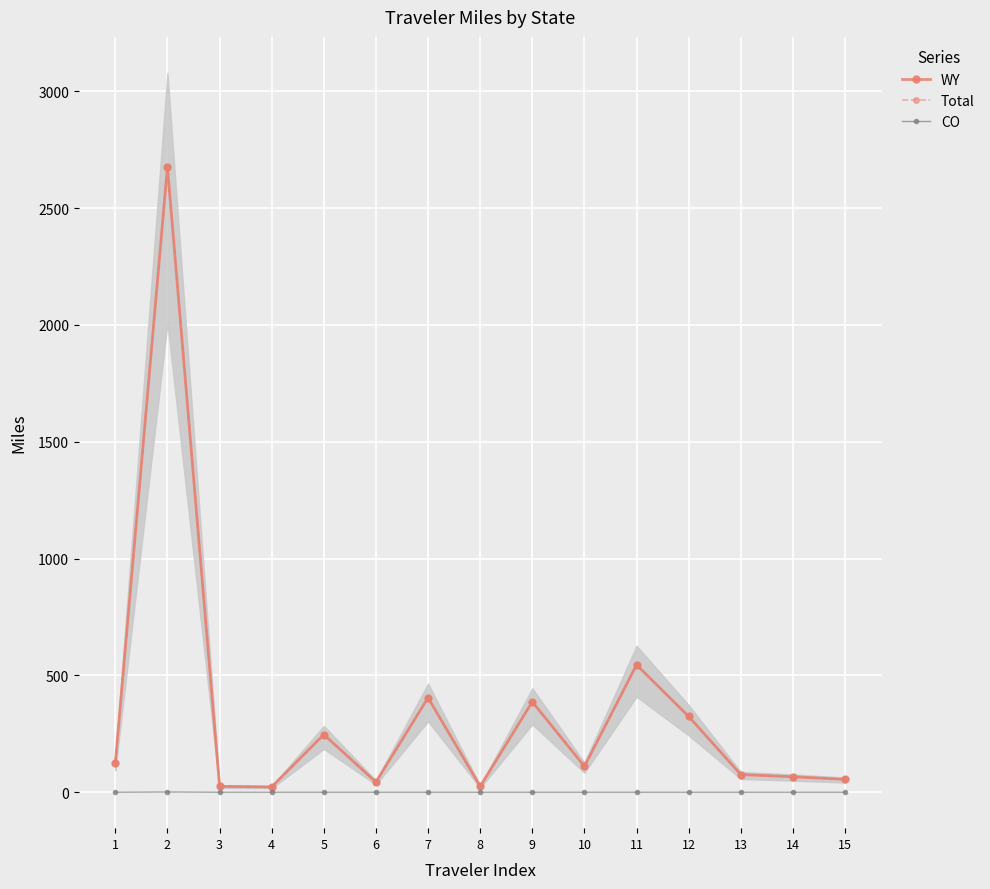

Reading left to right, transcribe all the data shown in this chart.

WY: 1=126.0	2=2676.2	3=24.9	4=22.7	5=246.8	6=43.5	7=404.4	8=25.0	9=386.9	10=110.6	11=545.1	12=324.1	13=75.5	14=66.1	15=54.9
Total: 1=126.0	2=2677.2	3=24.9	4=22.7	5=246.8	6=43.5	7=404.4	8=25.0	9=386.9	10=110.6	11=545.1	12=324.1	13=75.5	14=66.1	15=54.9
CO: 1=0.0	2=1.0	3=0.0	4=0.0	5=0.0	6=0.0	7=0.0	8=0.0	9=0.0	10=0.0	11=0.0	12=0.0	13=0.0	14=0.0	15=0.0